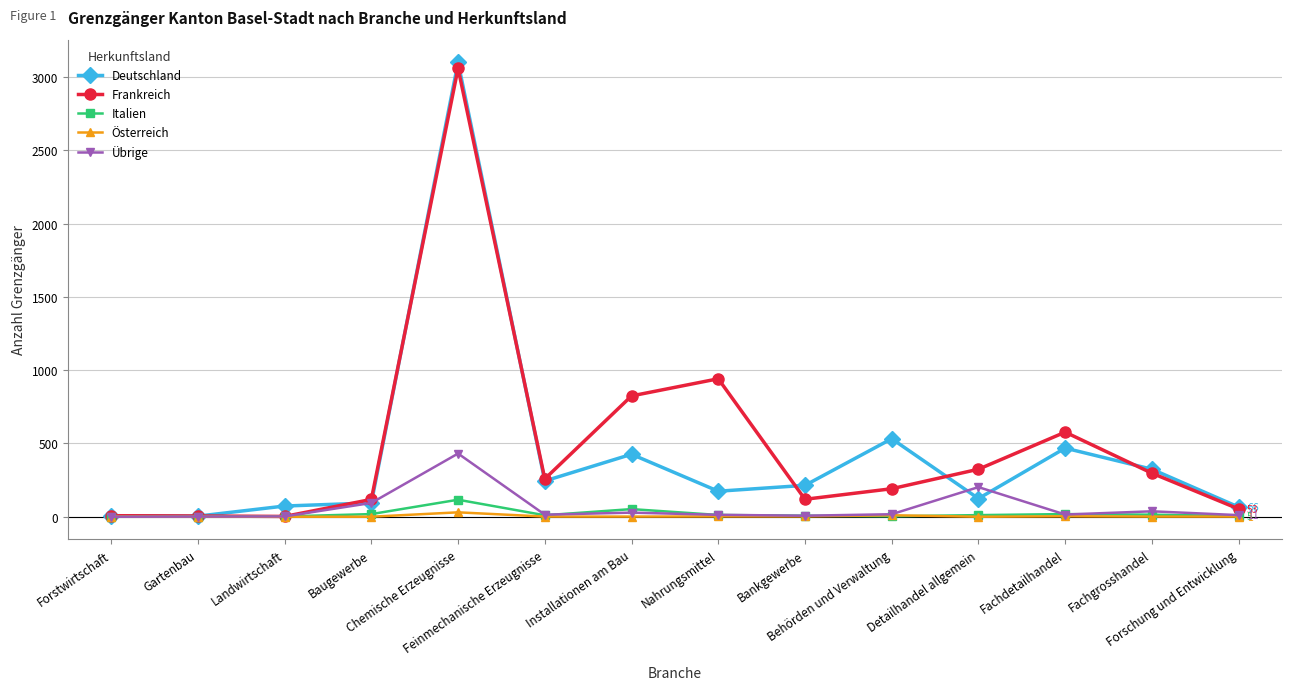

What is the value of the Frankreich point at the 12th from the left?

577